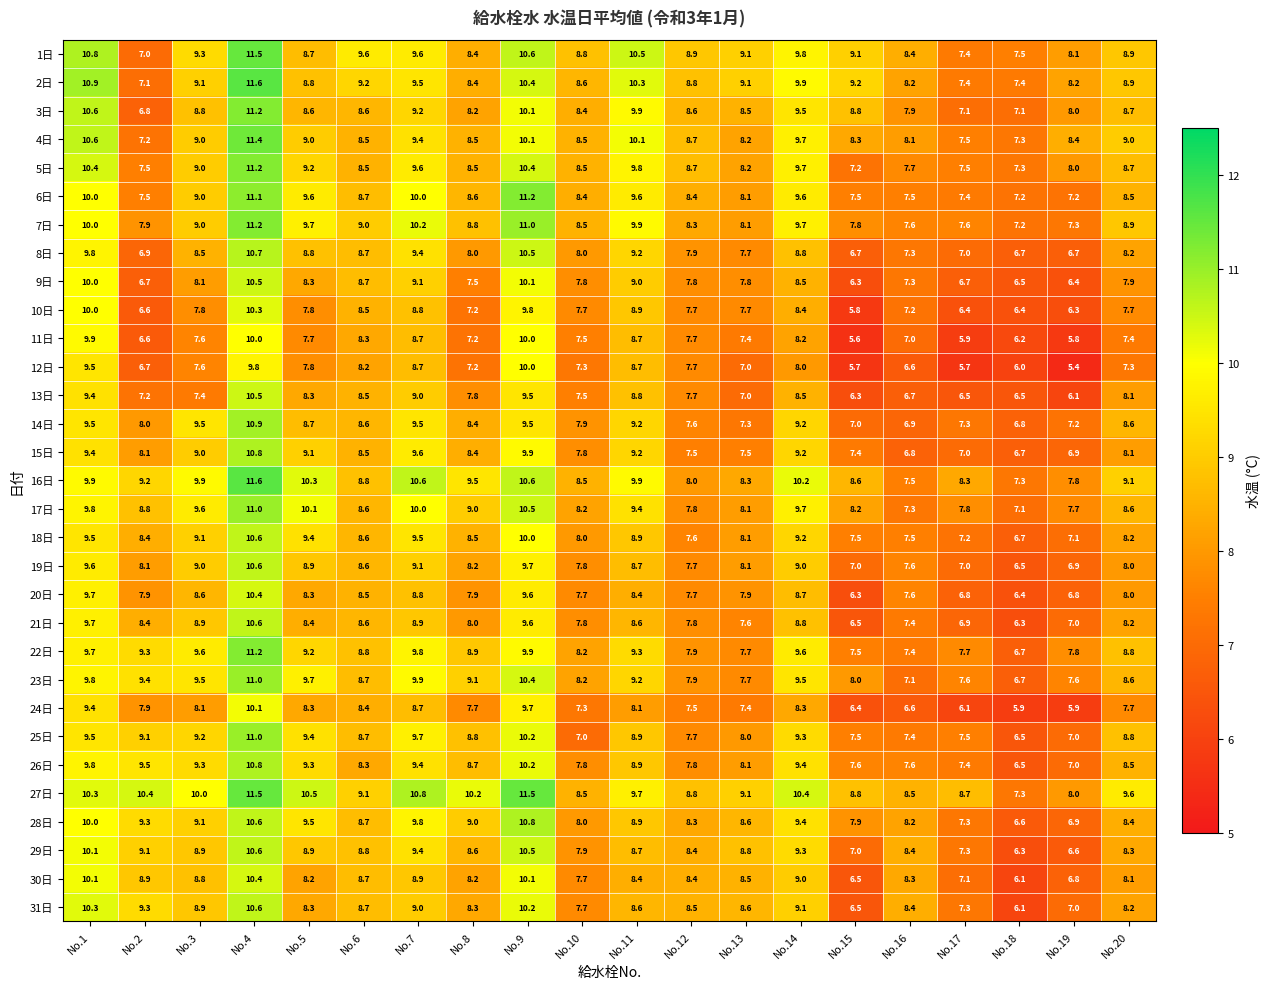

What is the lowest value of the 3日 series?

6.8